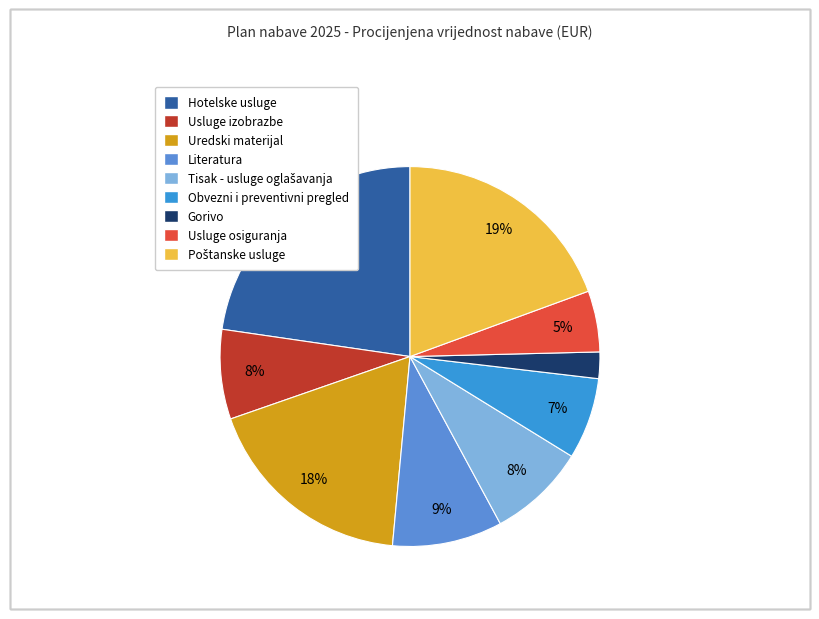

Does any single category account for the majority?

No